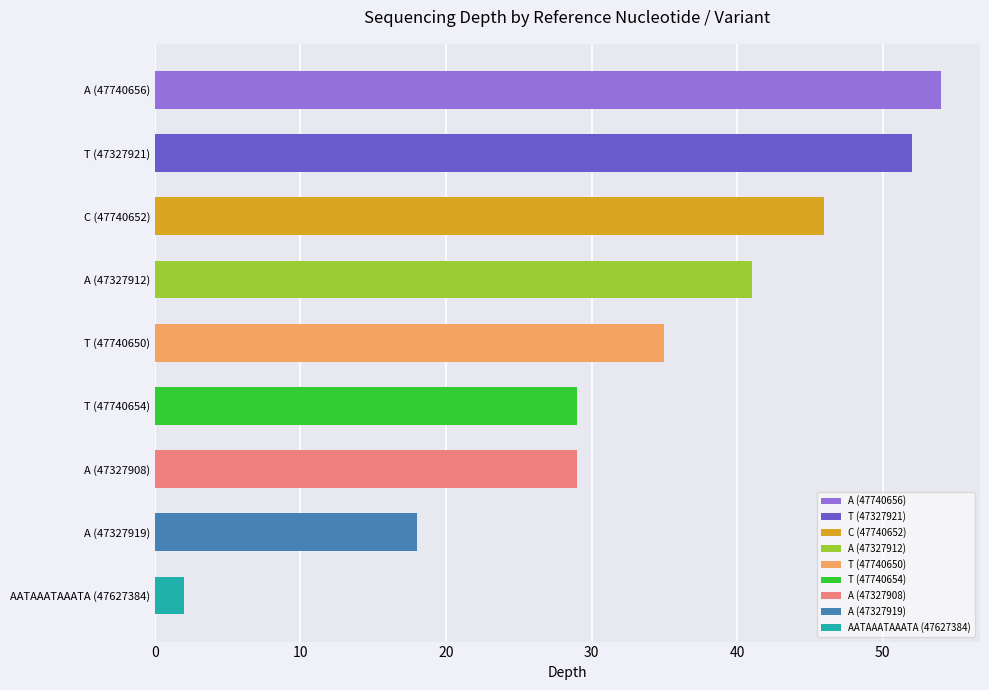

What is the label of the 5th bar from the top?

T (47740650)